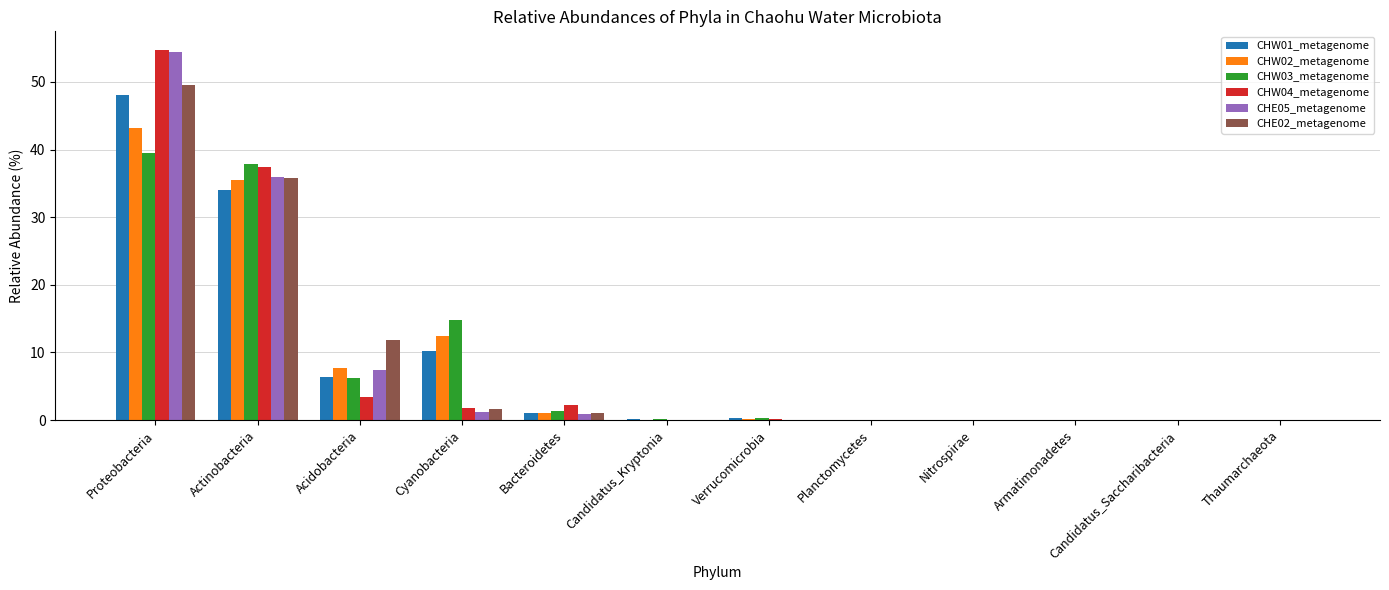

Does the chart contain stacked bars?

No